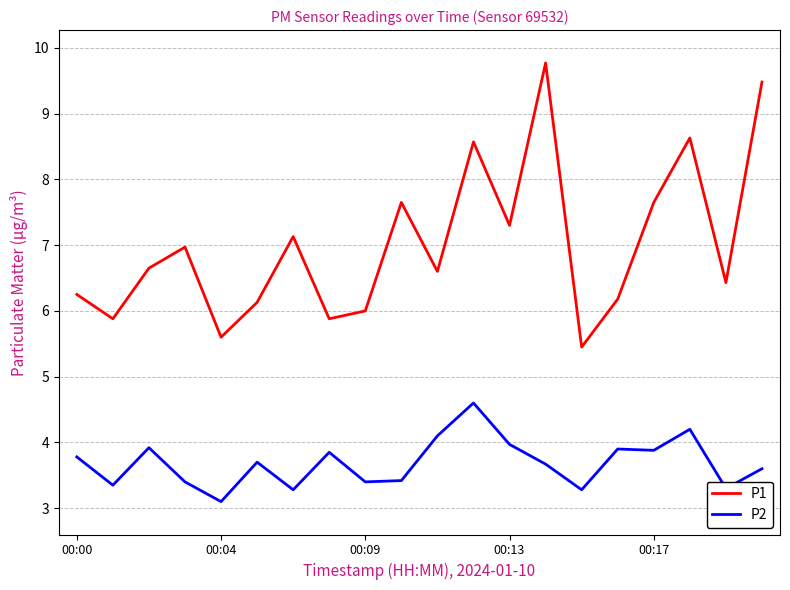

List the series in order of their peak value, lowest first.

P2, P1